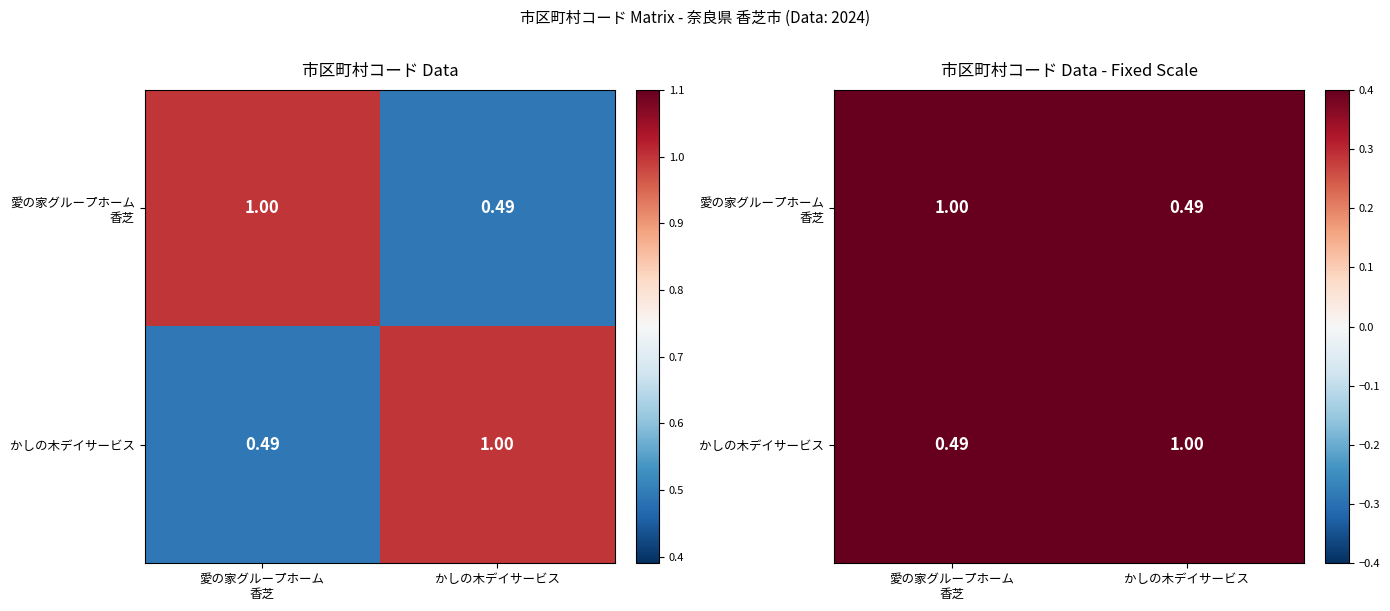

True or false: かしの木デイサービス has a value of 0.5 at 愛の家グループホーム 香芝.

True